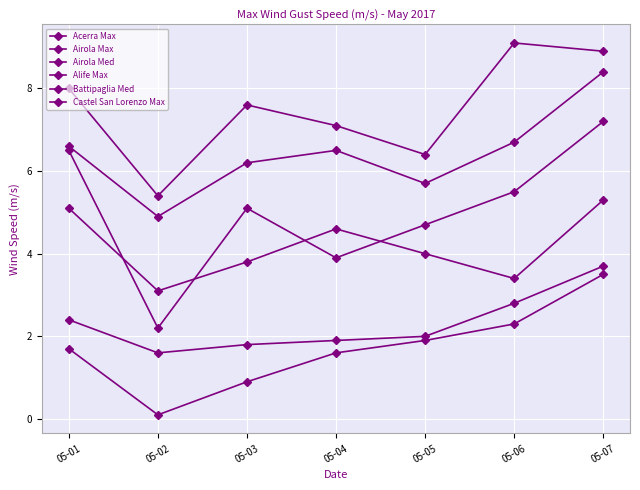

Reading right to left, transcribe all the data shown in this chart.

Acerra Max: 05-07=8.4	05-06=6.7	05-05=5.7	05-04=6.5	05-03=6.2	05-02=4.9	05-01=6.6
Airola Max: 05-07=7.2	05-06=5.5	05-05=4.7	05-04=3.9	05-03=5.1	05-02=2.2	05-01=6.5
Airola Med: 05-07=3.5	05-06=2.3	05-05=1.9	05-04=1.6	05-03=0.9	05-02=0.1	05-01=1.7
Alife Max: 05-07=5.3	05-06=3.4	05-05=4.0	05-04=4.6	05-03=3.8	05-02=3.1	05-01=5.1
Battipaglia Med: 05-07=3.7	05-06=2.8	05-05=2.0	05-04=1.9	05-03=1.8	05-02=1.6	05-01=2.4
Castel San Lorenzo Max: 05-07=8.9	05-06=9.1	05-05=6.4	05-04=7.1	05-03=7.6	05-02=5.4	05-01=8.0